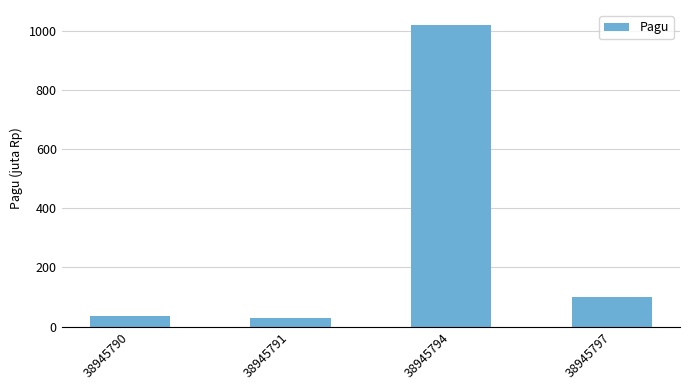

What is the ratio of the value at 38945797 to the value at 38945790?

2.8